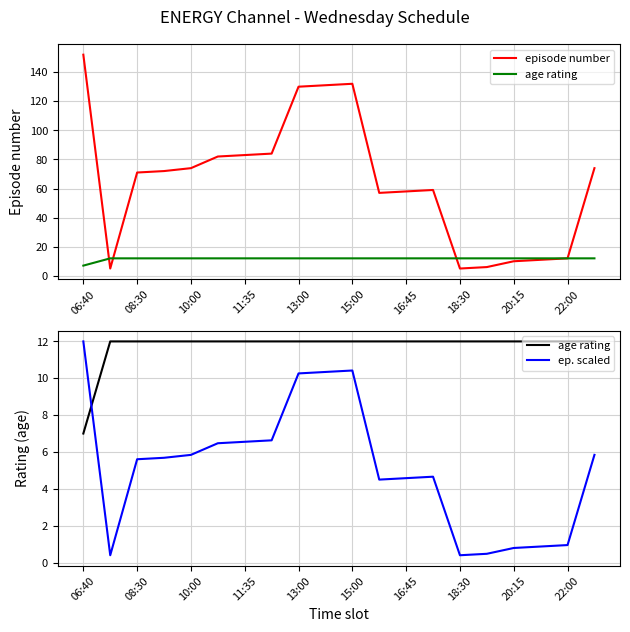

What is the approximate value of age rating at 16:45?

12.0